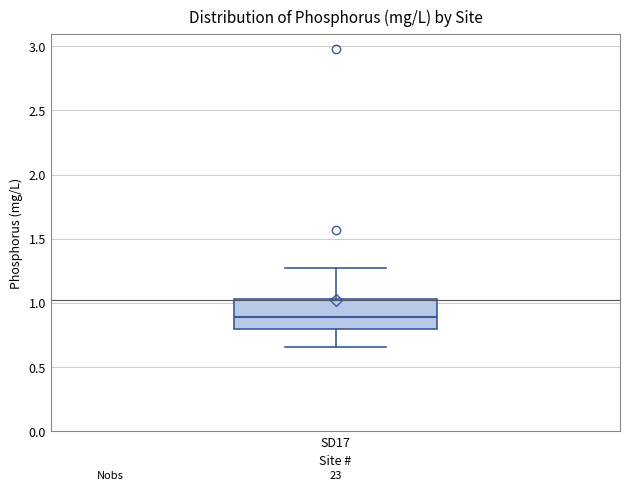

Where does the lower whisker of the box for SD17 end on the y-axis? The values are not printed on the chart, so give them approximately, as read against the axis.

0.65